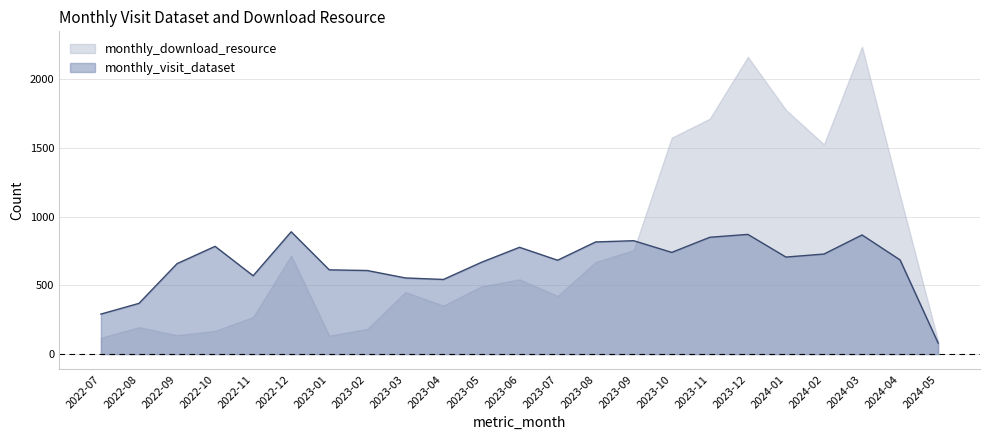

Rank the categories by value from highest to lowest.

2022-12, 2023-12, 2024-03, 2023-11, 2023-09, 2023-08, 2022-10, 2023-06, 2023-10, 2024-02, 2024-01, 2024-04, 2023-07, 2023-05, 2022-09, 2023-01, 2023-02, 2022-11, 2023-03, 2023-04, 2022-08, 2022-07, 2024-05